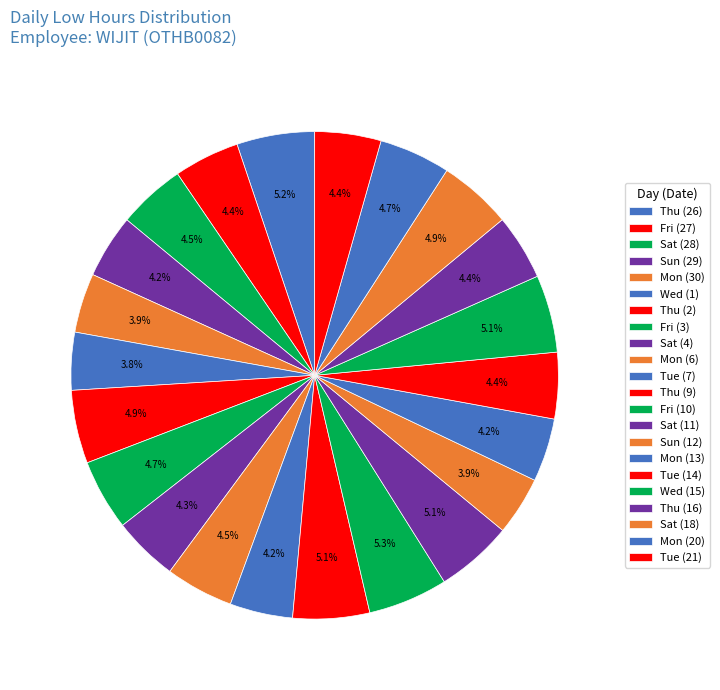

The Sat (11) slice represents 1% of the pie. True or false?

False